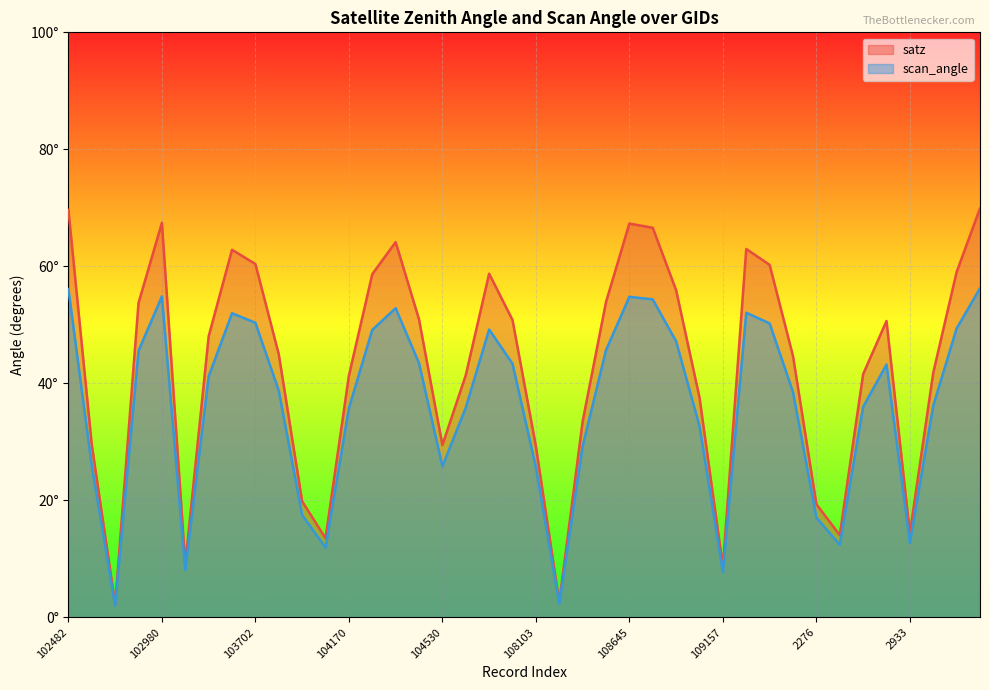

True or false: satz has a value of 71.2 at 23.

False